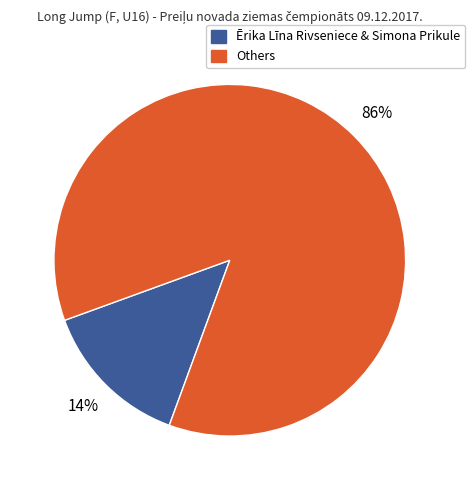

To the nearest percent, what is the average slice percentage?

50%